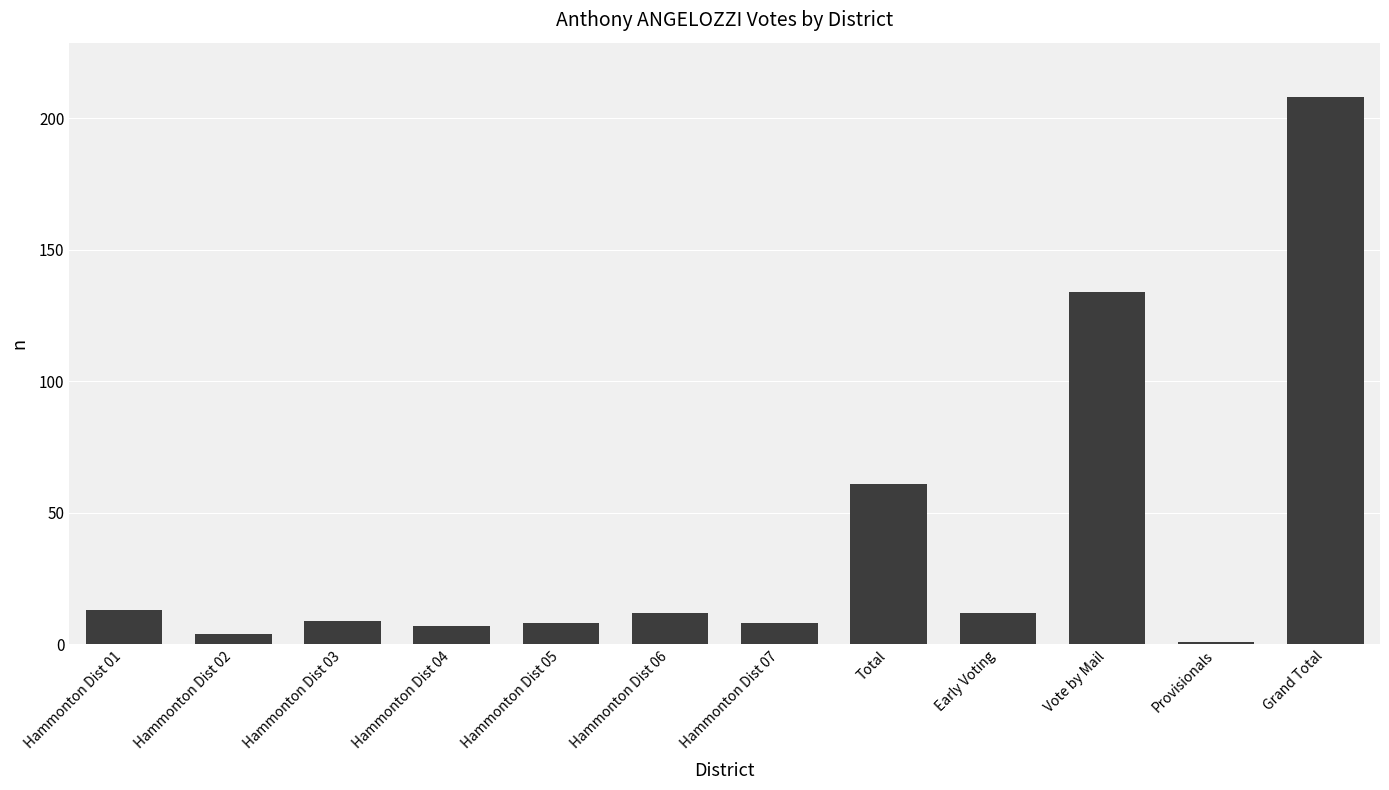

How many values are below 12?

6